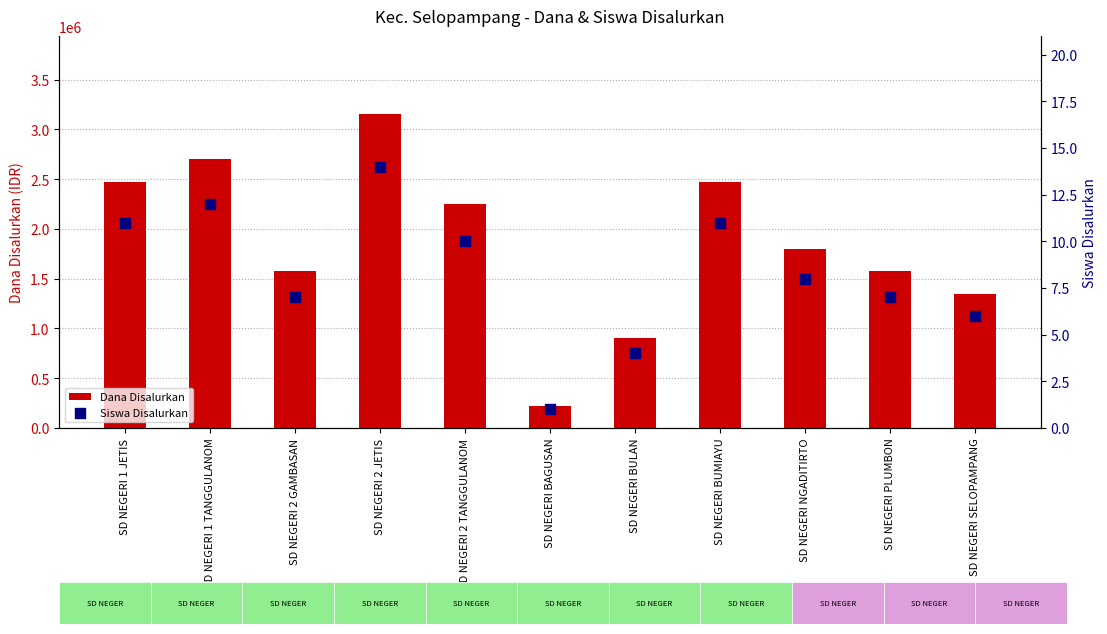

At how many categories does at least one series exceed 1696915?

6